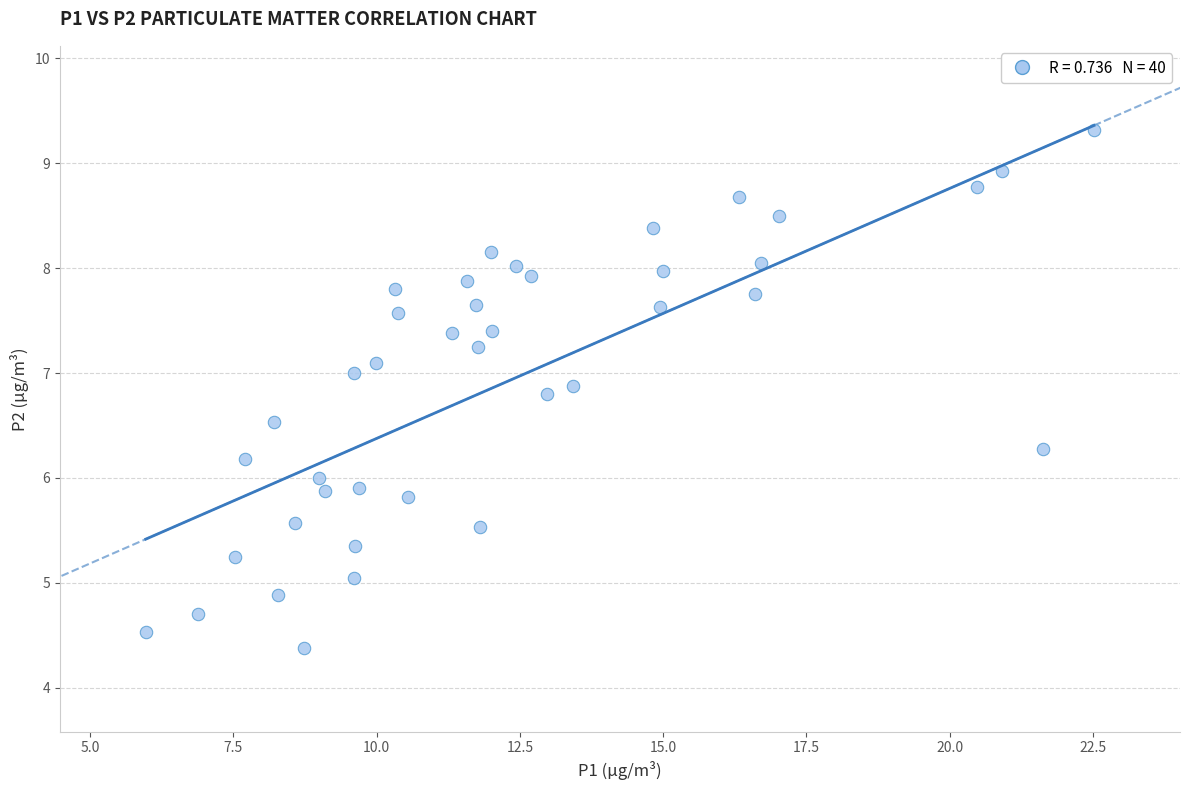

What is the range of X values (max minus min)?

16.6